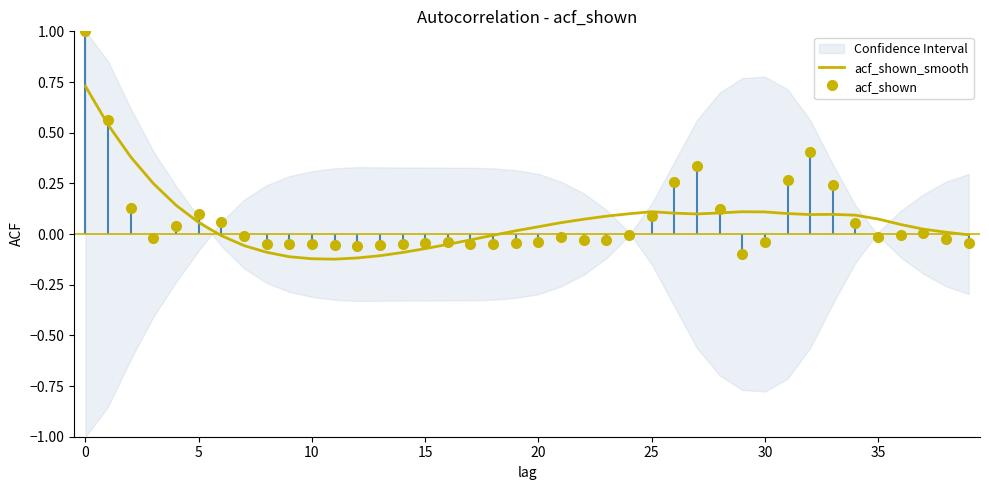

Is this an area chart (filled region under the line)?

No